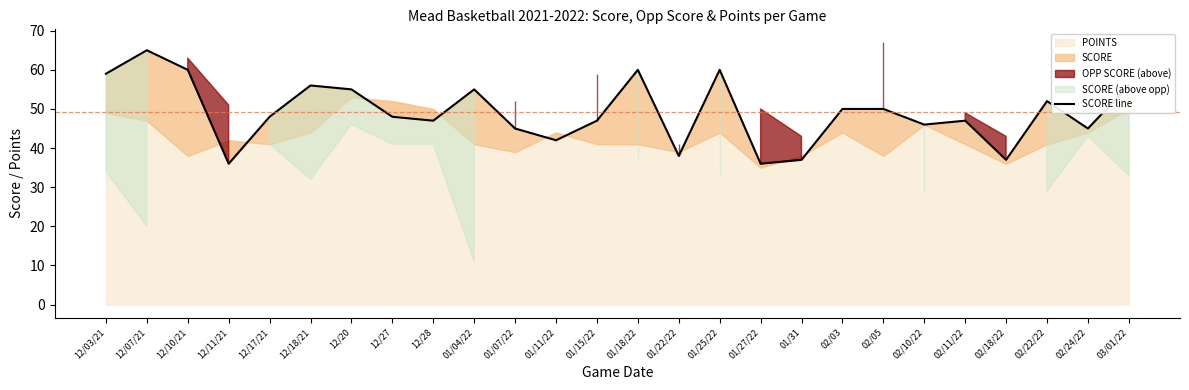

Reading left to right, extract all data points from this chart.

12/03/21=59	12/07/21=65	12/10/21=60	12/11/21=36	12/17/21=48	12/18/21=56	12/20=55	12/27=48	12/28=47	01/04/22=55	01/07/22=45	01/11/22=42	01/15/22=47	01/18/22=60	01/22/22=38	01/25/22=60	01/27/22=36	01/31=37	02/03=50	02/05=50	02/10/22=46	02/11/22=47	02/18/22=37	02/22/22=52	02/24/22=45	03/01/22=56